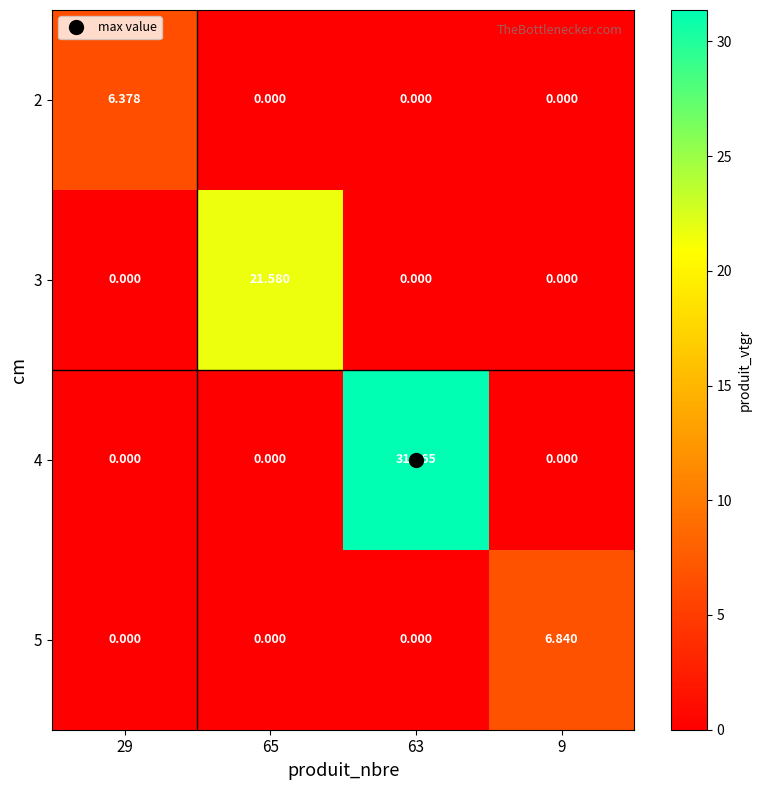

Which series has the largest total across all categories?

4